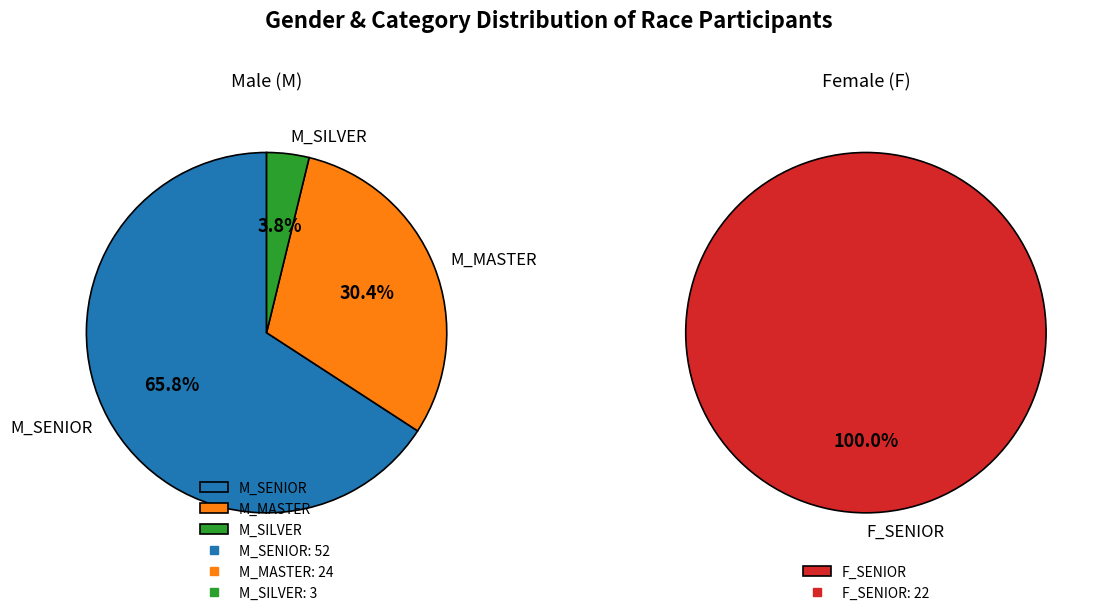

The M slice represents 84% of the pie. True or false?

False